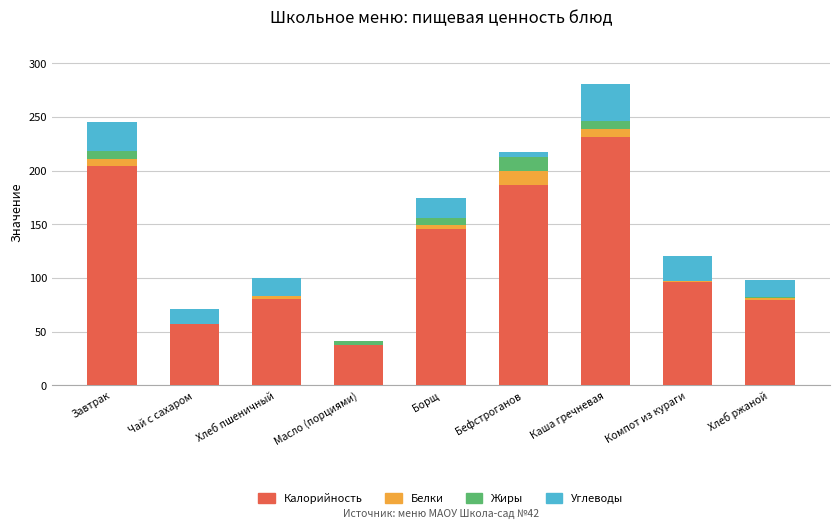

Is it true that Калорийность equals 43.6 at Завтрак?

False